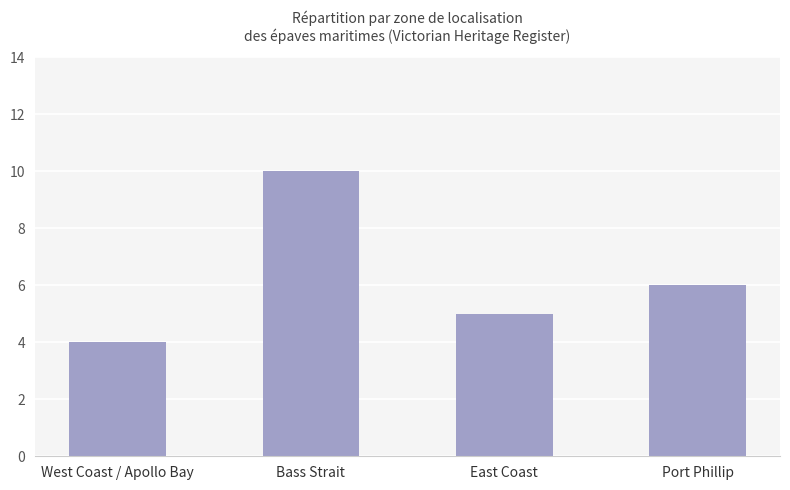

What is the value of the 2nd bar from the left?

10